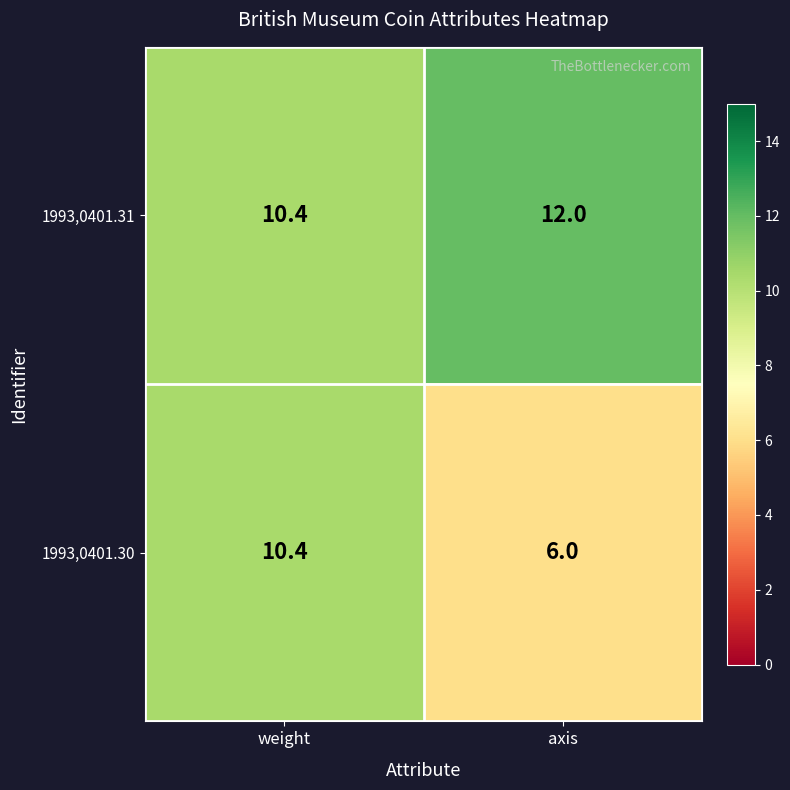

Is it true that 1993,0401.31 equals 5.5 at axis?

False